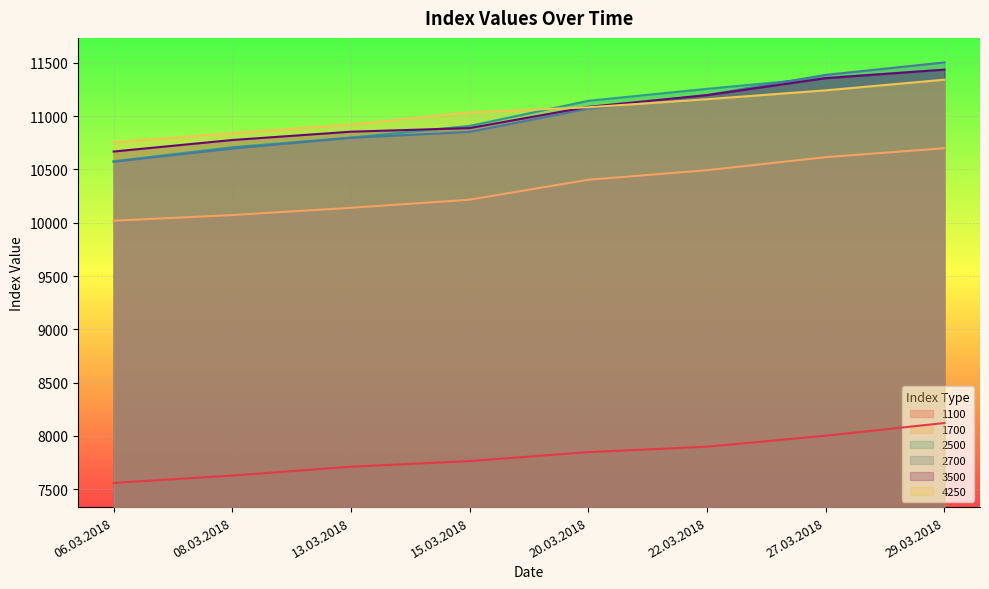

Rank the series at 22.03.2018 from lowest to highest value.

1100, 1700, 4250, 3500, 2700, 2500